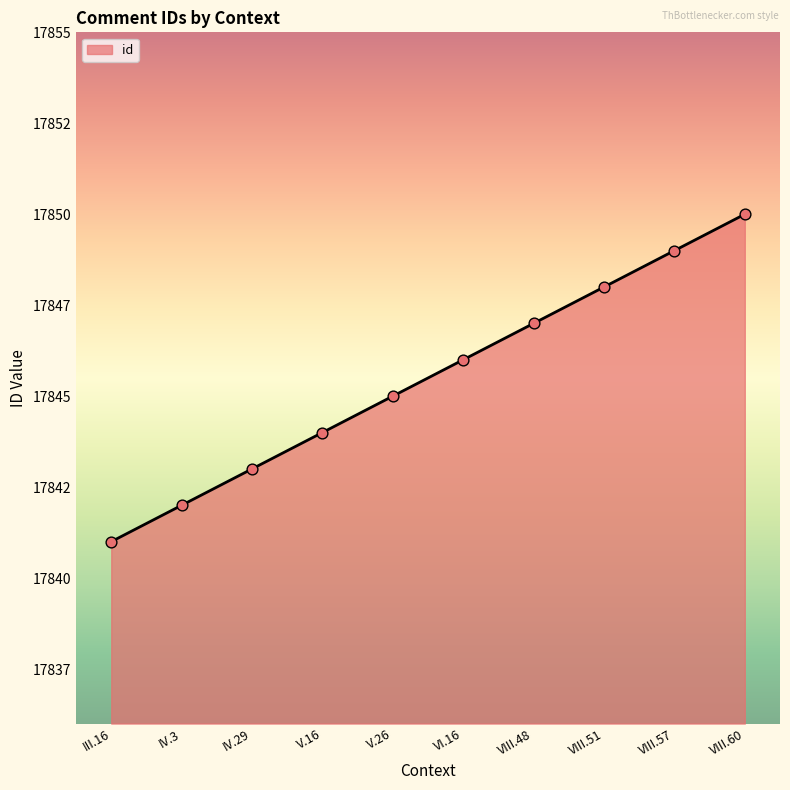

Does the chart have visible grid lines?

No